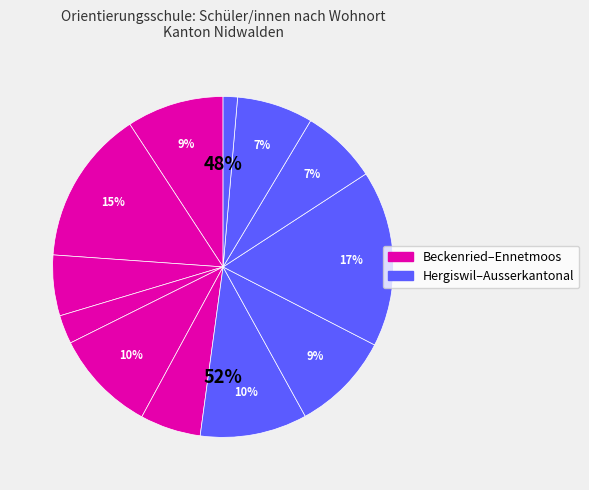

What percentage is the Buochs slice, to the nearest percent?

15%